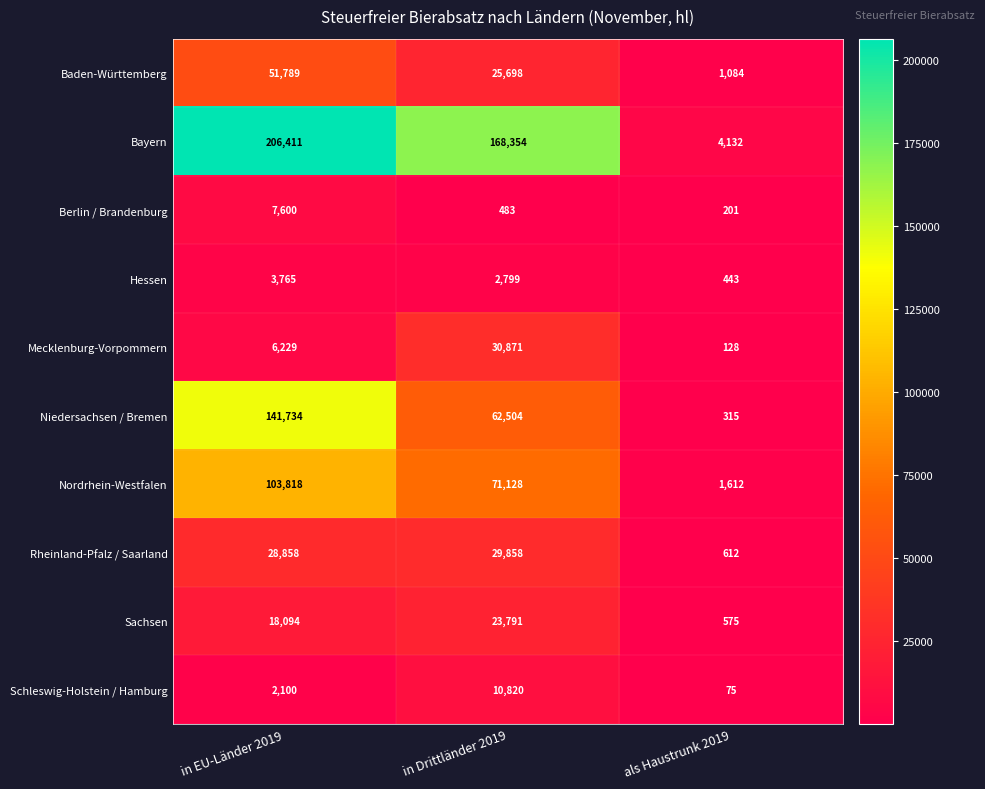

At in EU-Länder 2019, list the series in order from largest to smallest.

Bayern, Niedersachsen / Bremen, Nordrhein-Westfalen, Baden-Württemberg, Rheinland-Pfalz / Saarland, Sachsen, Berlin / Brandenburg, Mecklenburg-Vorpommern, Hessen, Schleswig-Holstein / Hamburg